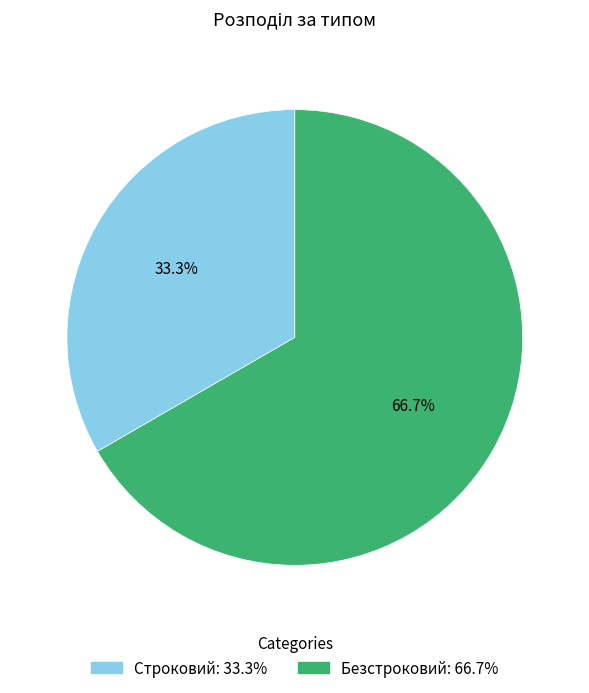

The Безстроковий slice represents 67% of the pie. True or false?

True